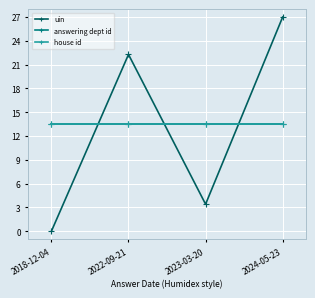

What is the spread (max minus min) of values at 2024-05-23?

13.5